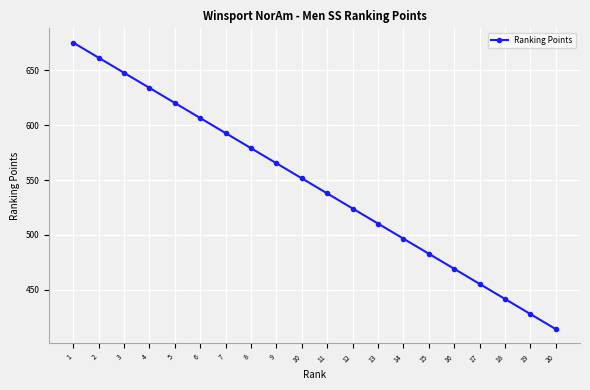

The value at 11 is 199.2. True or false?

False